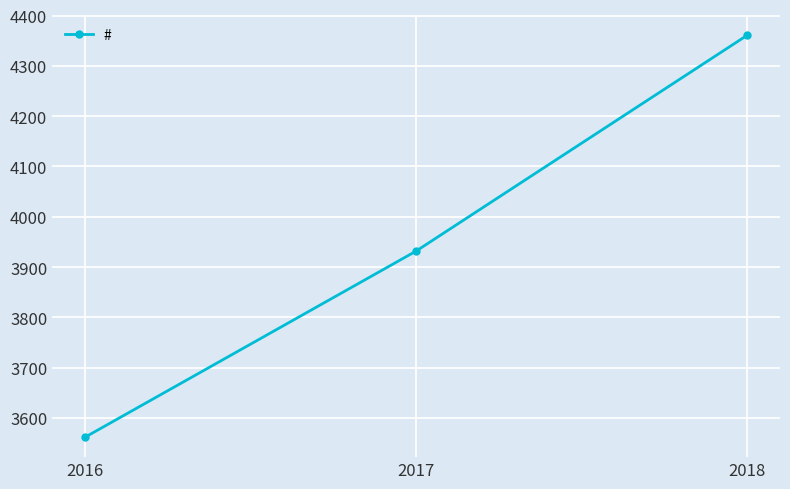

True or false: the data shows 1404.9 at 2016.

False